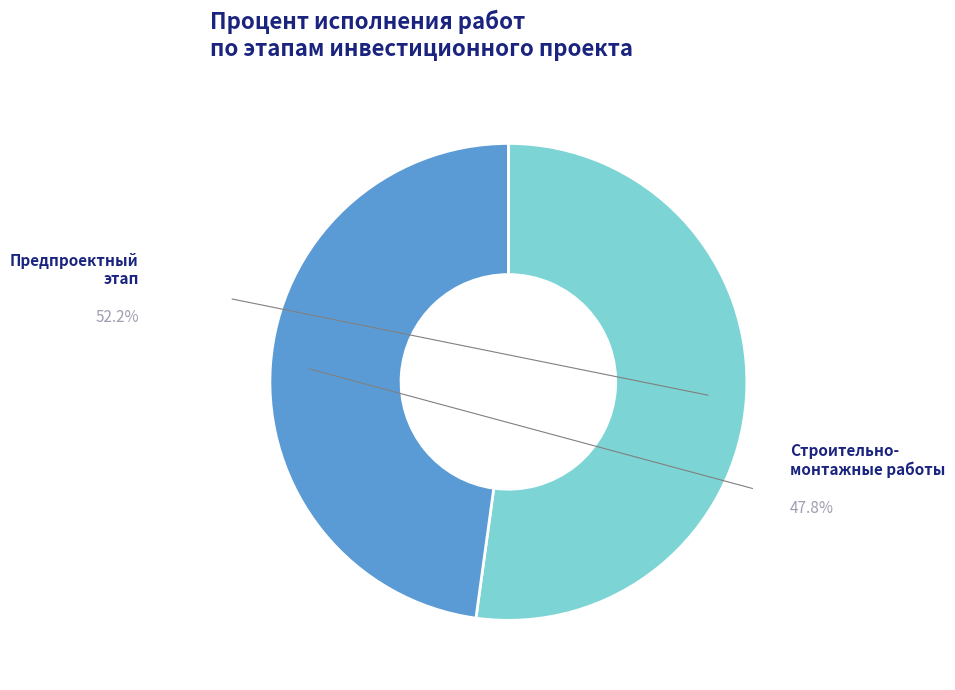

How many slices are in this pie chart?

2